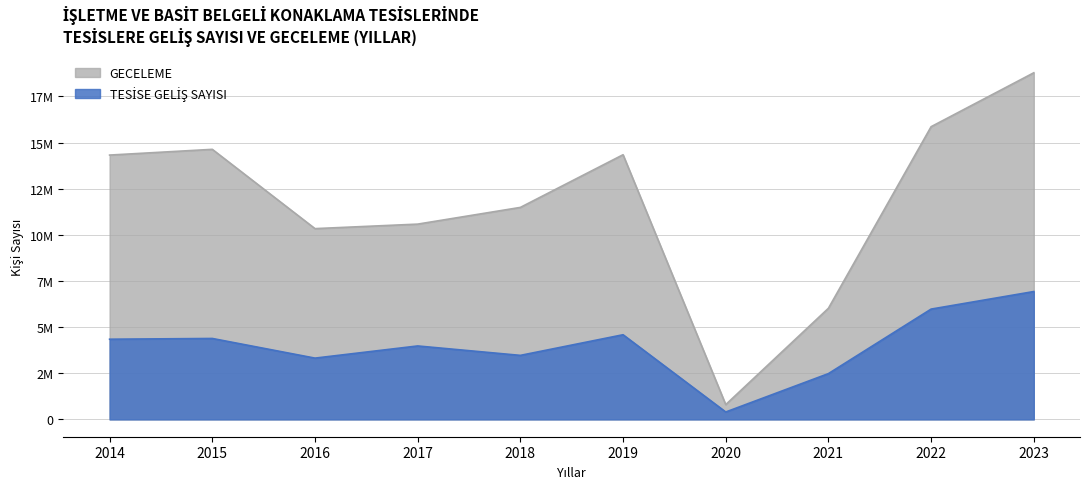

How many interior local valleys does the GECELEME series have?

2